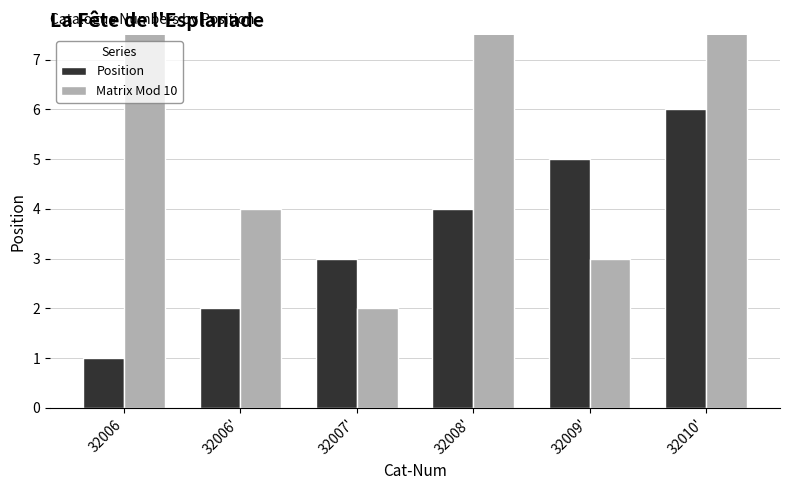

Between 32009' and 32010', which is larger?

32010'